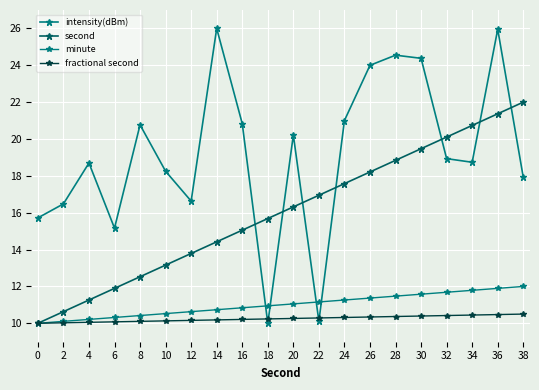

How many distinct data groups are displayed?

4